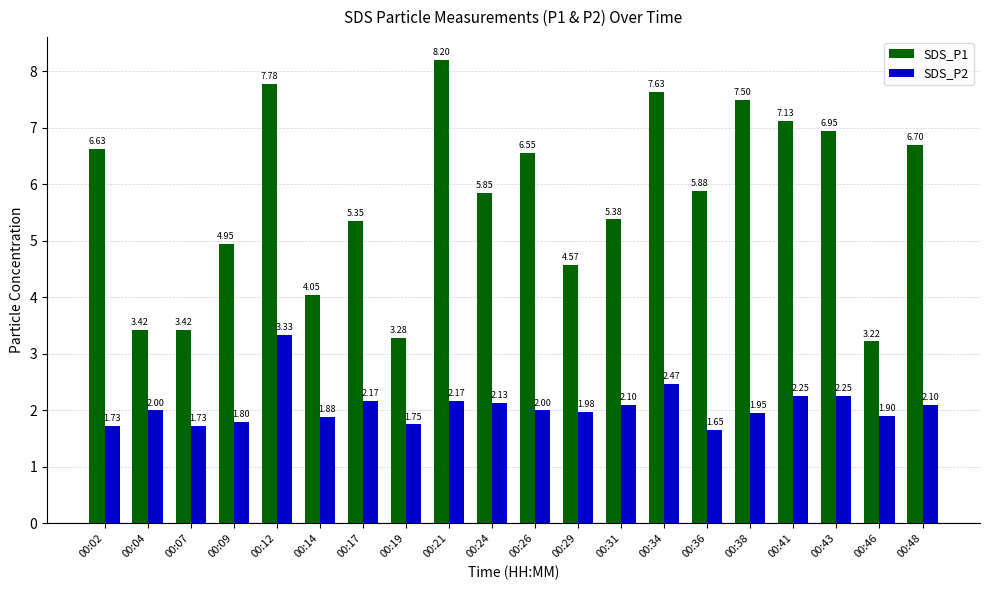

What is the sum of all SDS_P1 values?

114.4